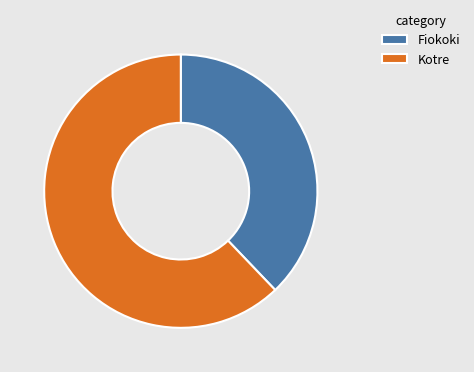

Which slice represents more than half of the pie?

Kotre